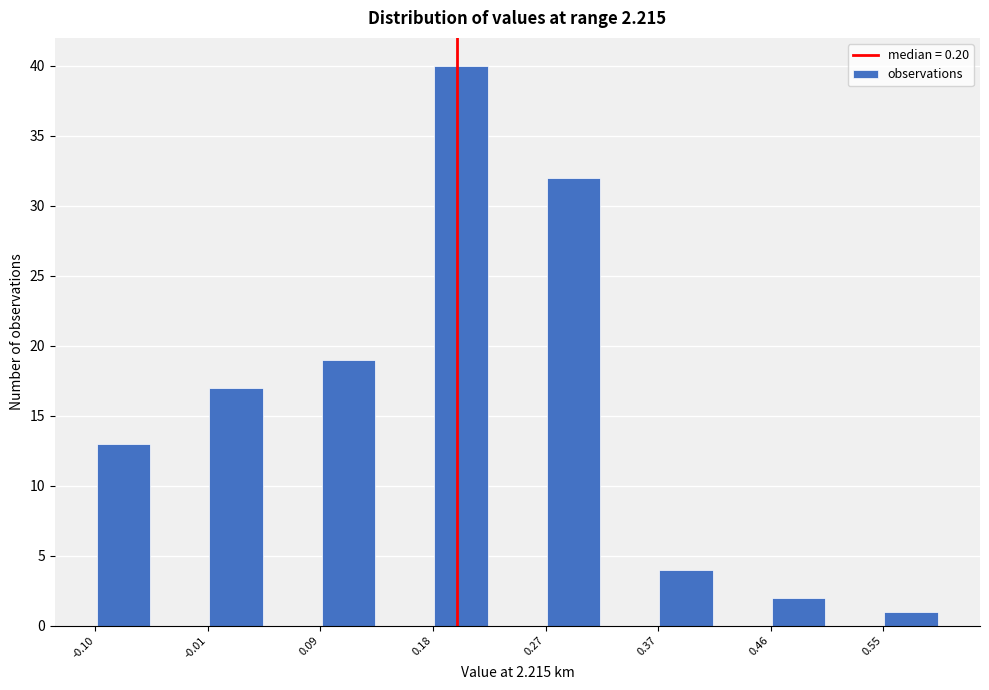

Reading left to right, list every bar in this chart as the range it spans on the x-axis followed by its height. Neither the bar edges nor the heights are printed on the chart, so give them approximately, as read against the axes.

-0.10 to -0.05: 13
-0.05 to -0.01: 0
-0.01 to 0.04: 17
0.04 to 0.09: 0
0.09 to 0.13: 19
0.13 to 0.18: 0
0.18 to 0.23: 40
0.23 to 0.27: 0
0.27 to 0.32: 32
0.32 to 0.37: 0
0.37 to 0.41: 4
0.41 to 0.46: 0
0.46 to 0.51: 2
0.51 to 0.55: 0
0.55 to 0.60: 1